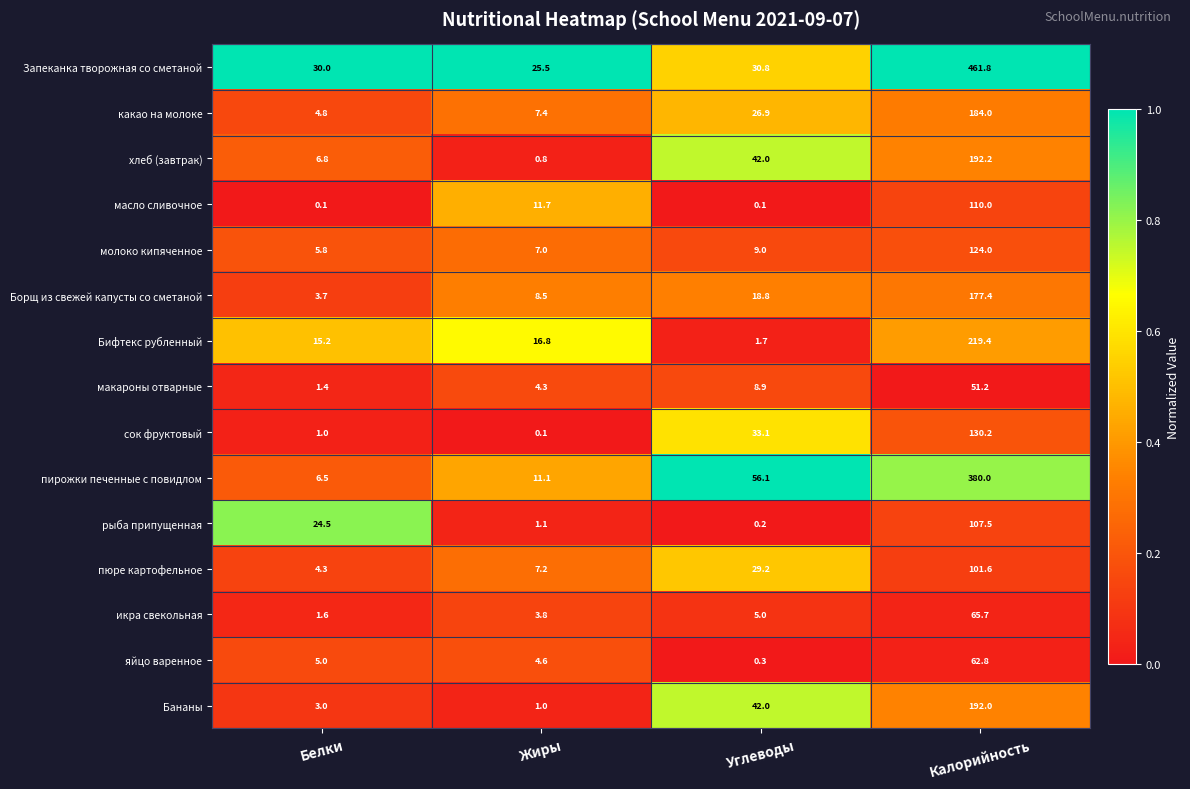

Rank the series by their maximum value, from highest to lowest.

Запеканка творожная со сметаной, пирожки печенные с повидлом, Бифтекс рубленный, хлеб (завтрак), Бананы, какао на молоке, Борщ из свежей капусты со сметаной, сок фруктовый, молоко кипяченное, масло сливочное, рыба припущенная, пюре картофельное, икра свекольная, яйцо варенное, макароны отварные